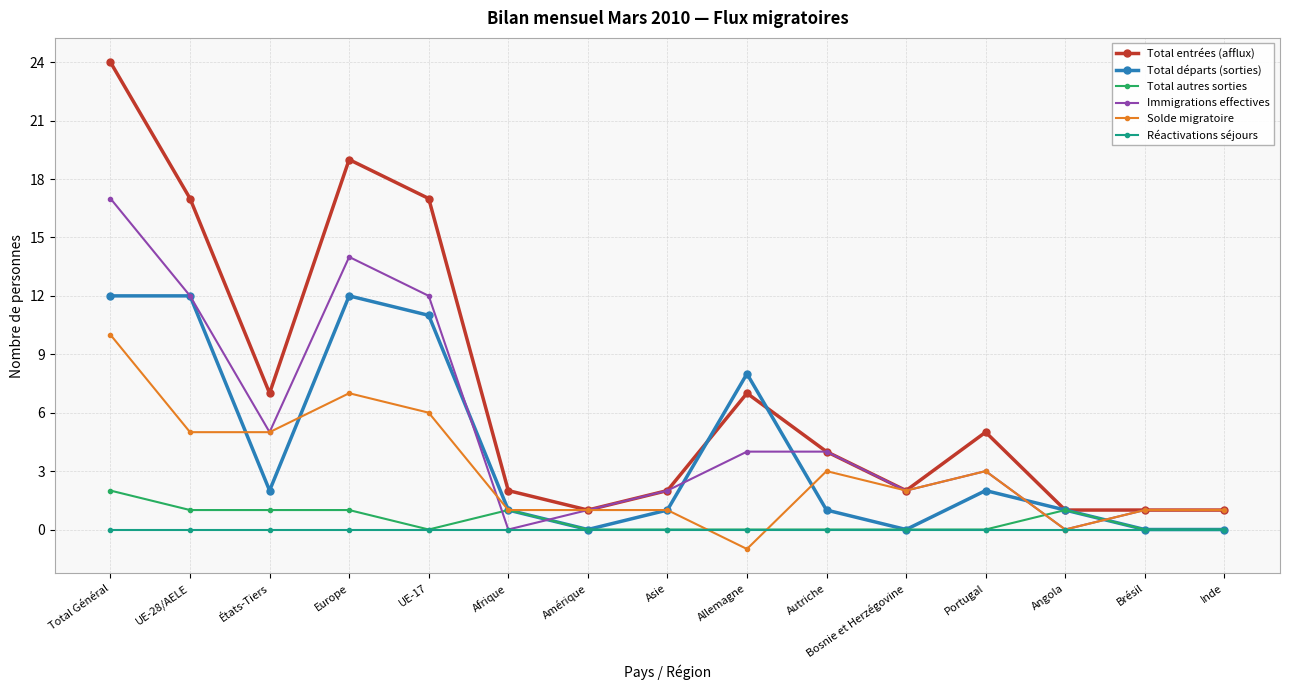

List the series in order of their peak value, lowest first.

Réactivations séjours, Total autres sorties, Solde migratoire, Total départs (sorties), Immigrations effectives, Total entrées (afflux)